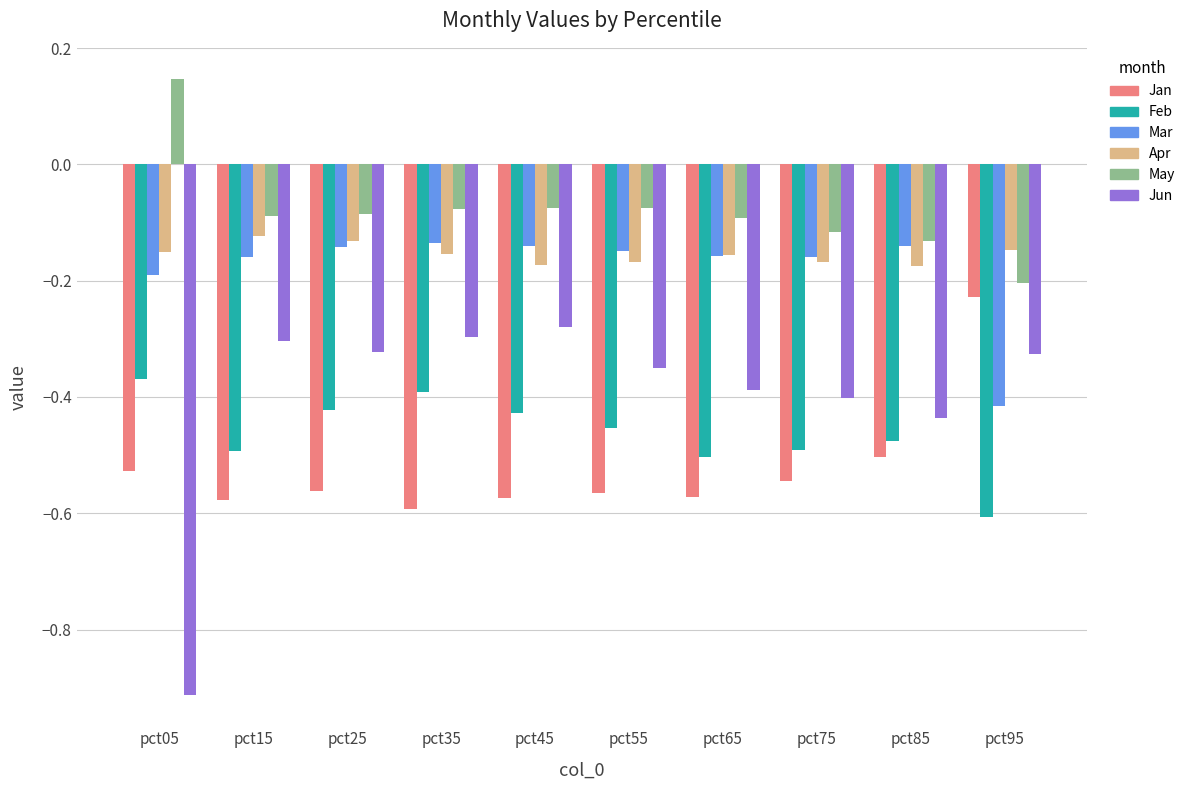

The value of Apr at pct25 is -0.0. True or false?

False